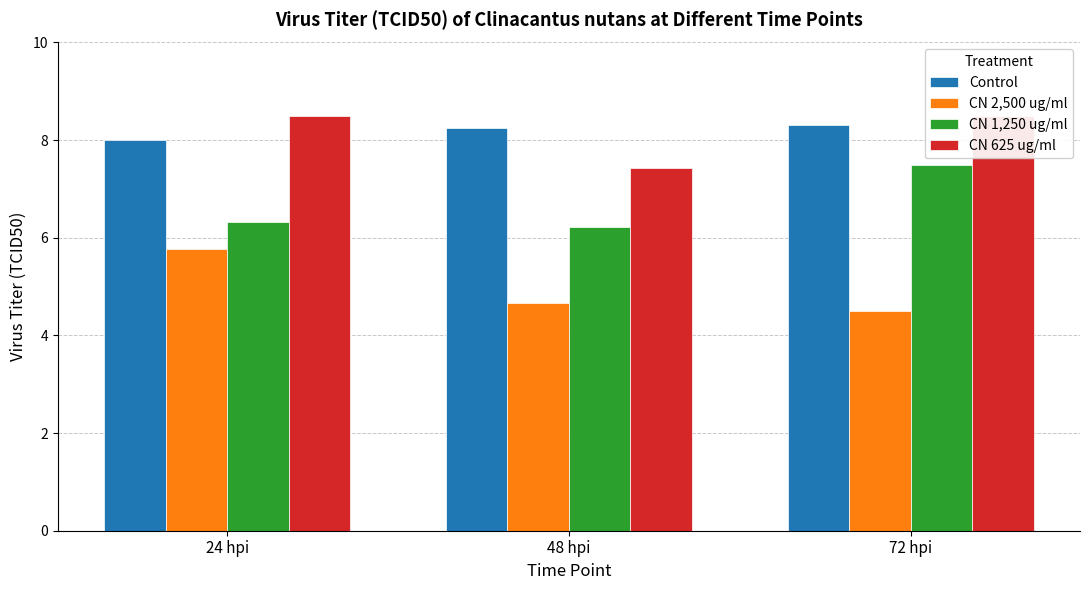

Which series has the widest spread of values?

CN 1,250 ug/ml